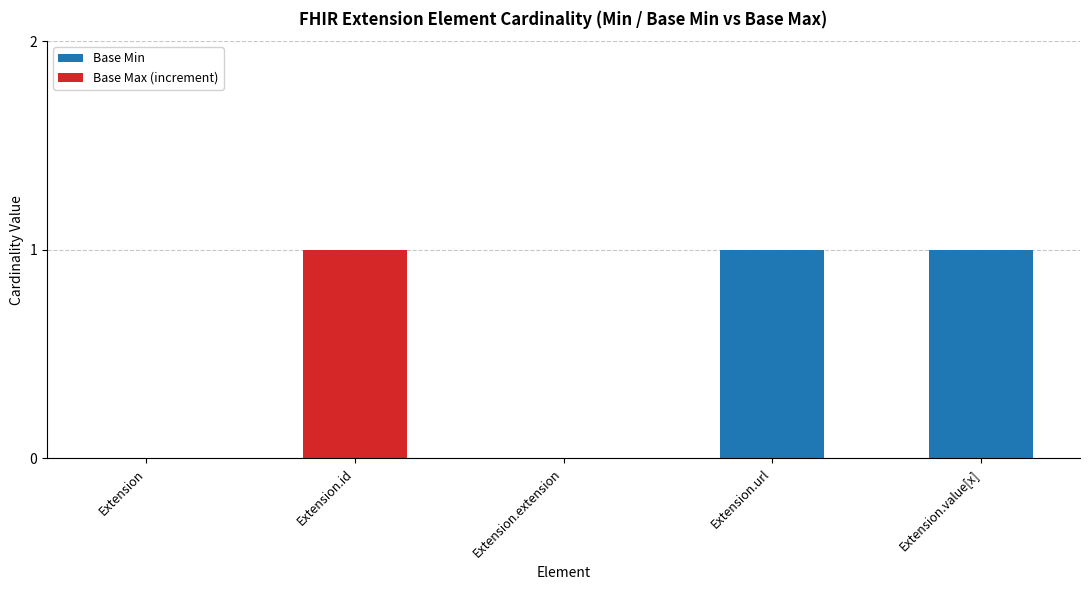

Reading left to right, list the values for the Base Min series.

Extension=0	Extension.id=0	Extension.extension=0	Extension.url=1	Extension.value[x]=1